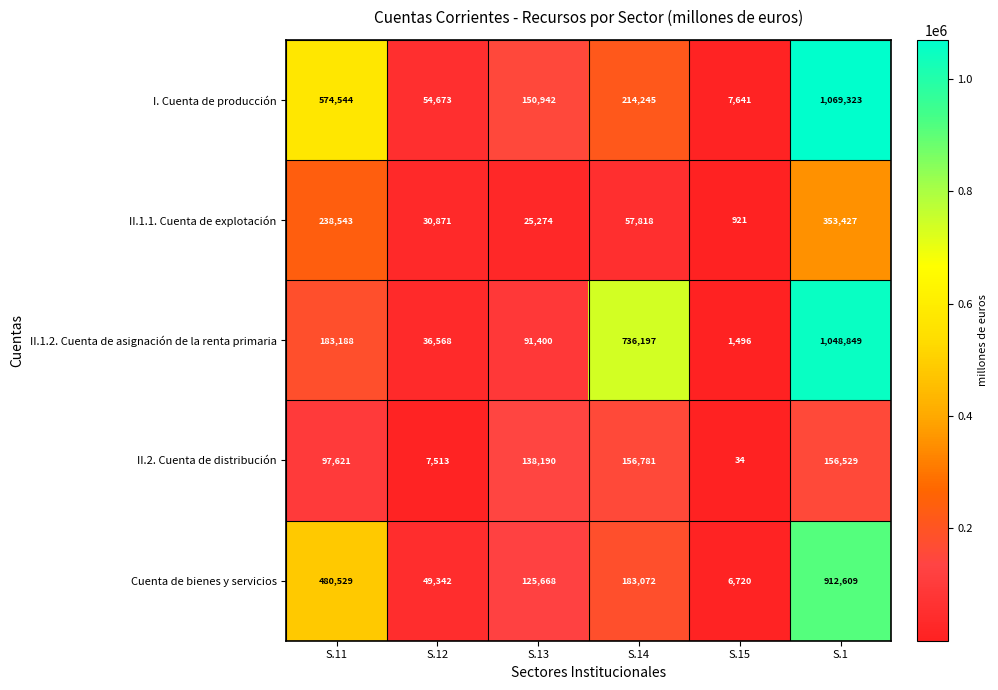

What is the difference between the maximum and minimum values in the II.2. Cuenta de distribución series?

156747